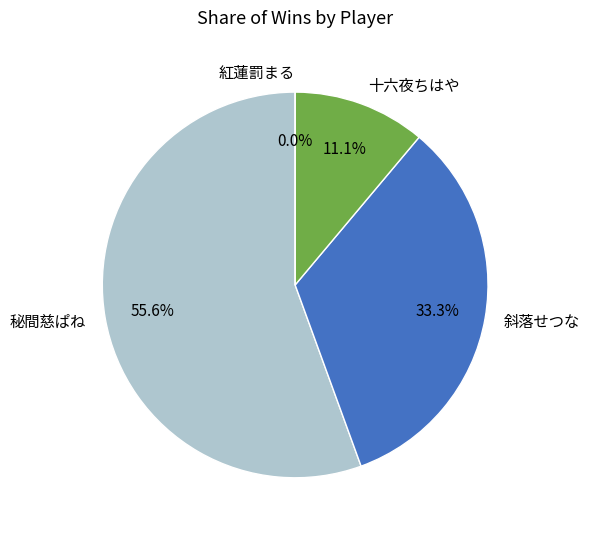

What is the ratio of the value at 十六夜ちはや to the value at 斜落せつな?

0.3